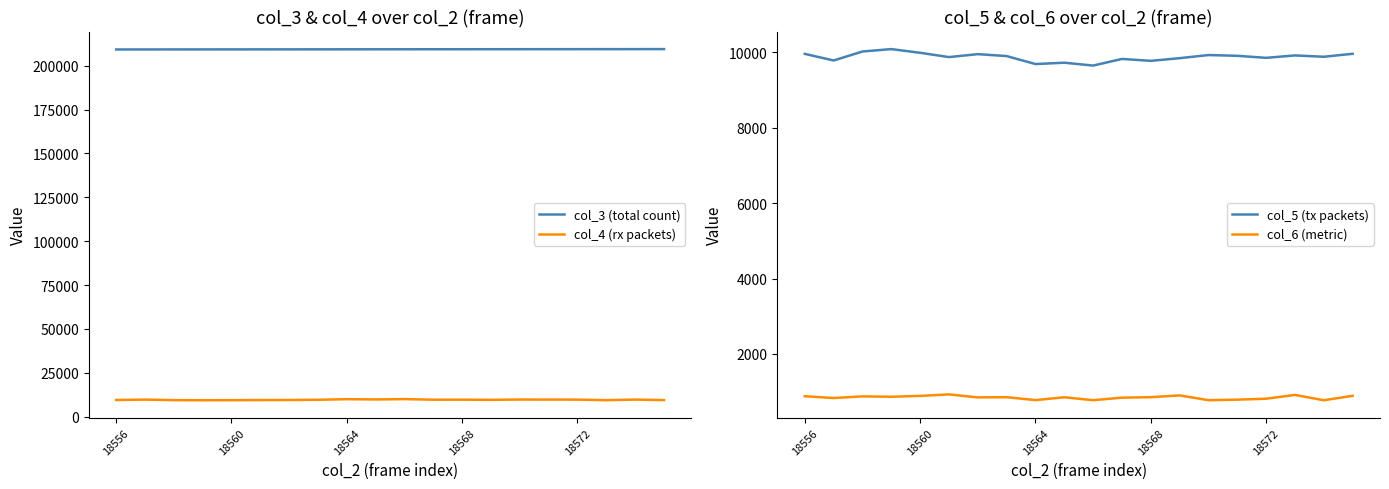

In col_5 (tx packets), how many points are lower than both neighbors (excluding endpoints)?

7